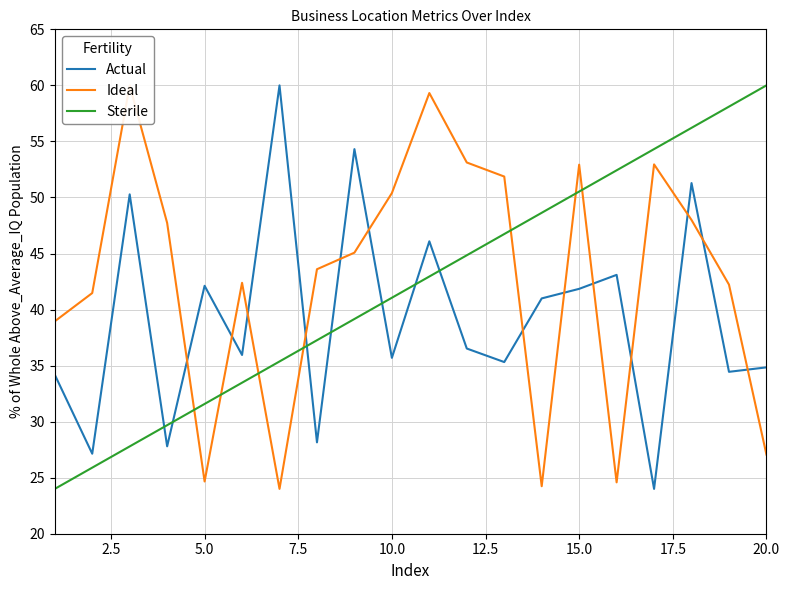

How many categories are shown in the chart?

20